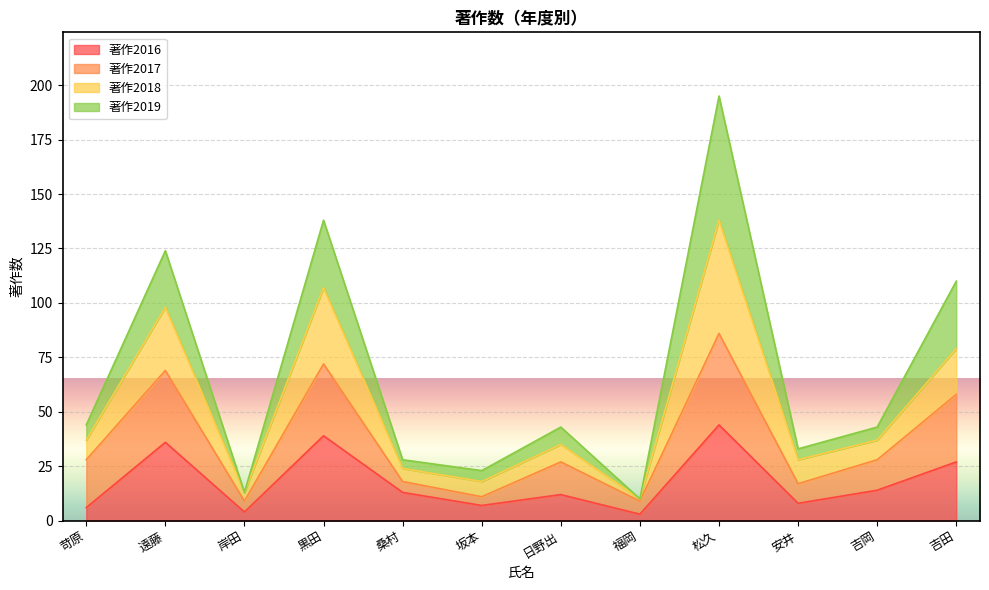

At which category is the sum across all series the highest?

松久